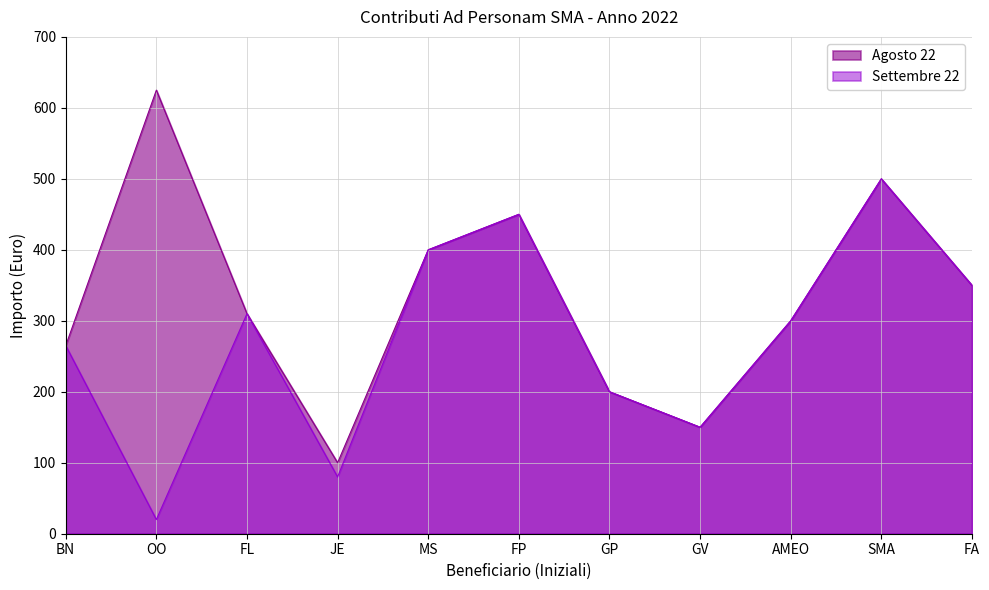

What is the difference between the Settembre 22 values at SMA and AMEO?

200